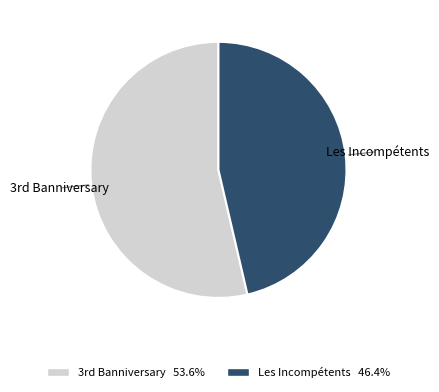

Which slice is the largest?

3rd Banniversary